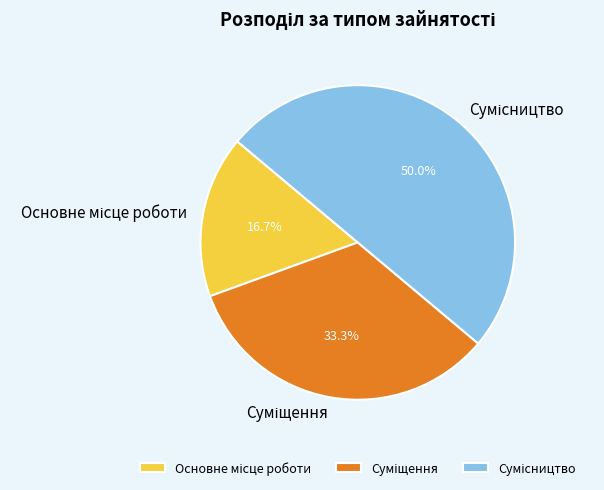

Rank the categories by value from lowest to highest.

Основне місце роботи, Суміщення, Сумісництво